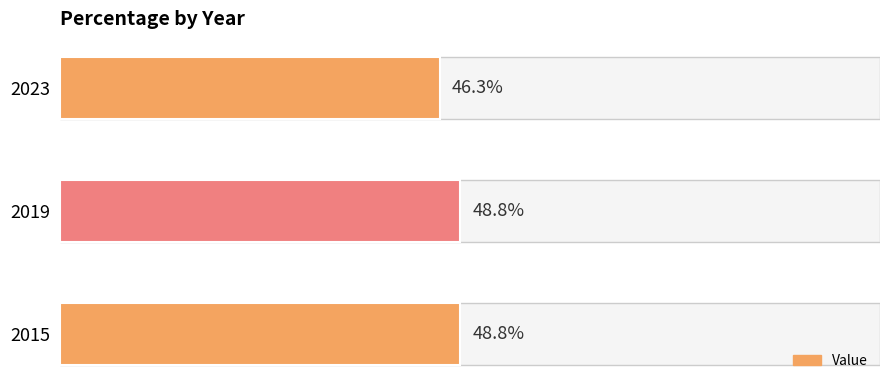

Count the number of categories in the chart.

3